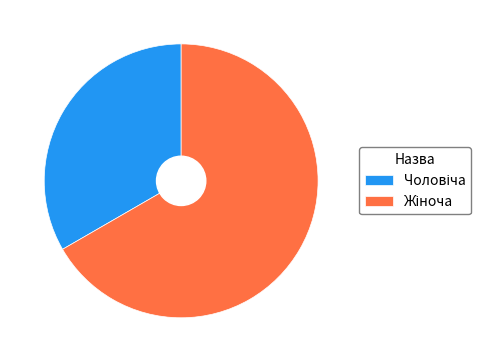

Is there any slice that represents more than half of the pie?

Yes